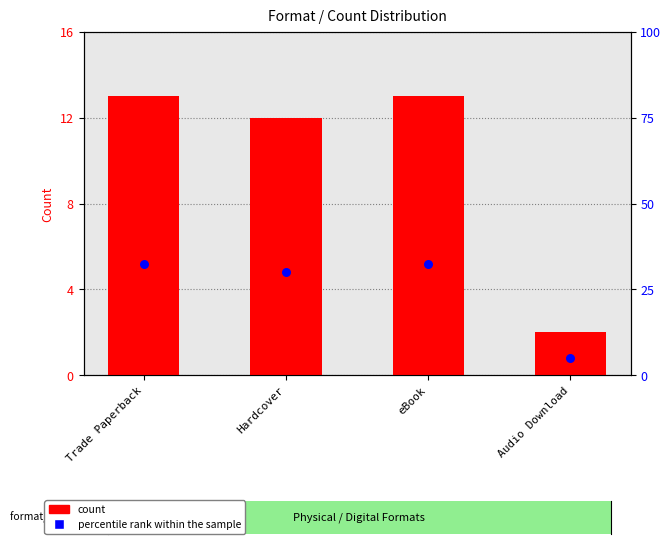

Which series has the largest total across all categories?

percentile rank within the sample